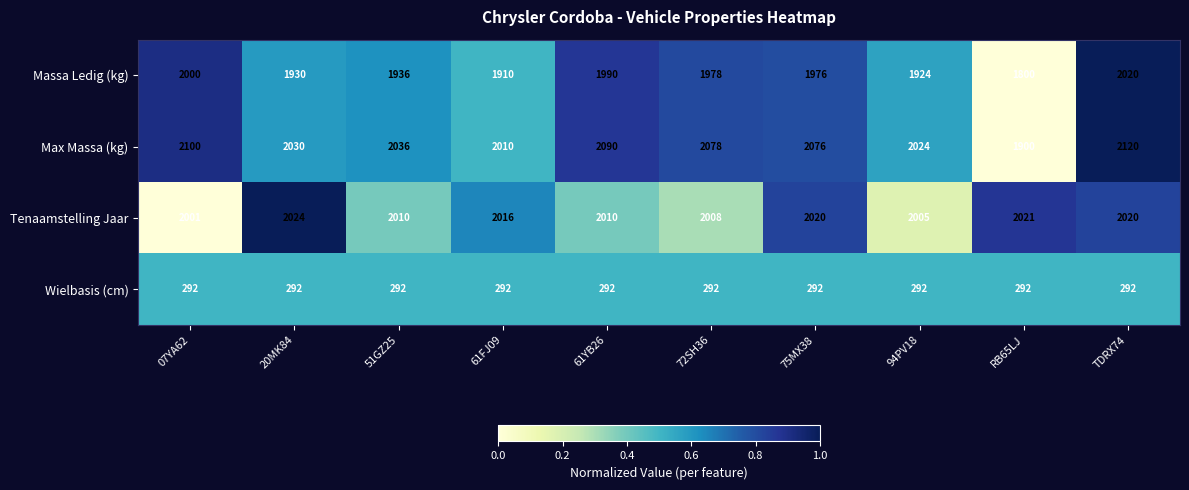

What value does the Max Massa (kg) series have at 07YA62, to the nearest 50?

2100